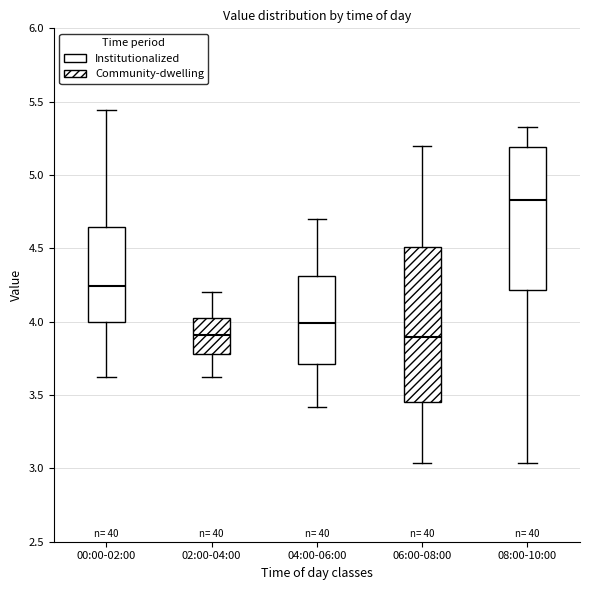

Reading left to right, read every box against the y-axis: the position of its median line, the range the box covers, and the ends of its whiskers. The values are not printed on the chart, so give them approximately, as read against the axis.

00:00-02:00: median 4.25, box 4.00 to 4.65, whiskers 3.60 to 5.45
02:00-04:00: median 3.90, box 3.80 to 4.00, whiskers 3.60 to 4.20
04:00-06:00: median 4.00, box 3.70 to 4.30, whiskers 3.40 to 4.70
06:00-08:00: median 3.90, box 3.45 to 4.50, whiskers 3.05 to 5.20
08:00-10:00: median 4.85, box 4.20 to 5.20, whiskers 3.05 to 5.35